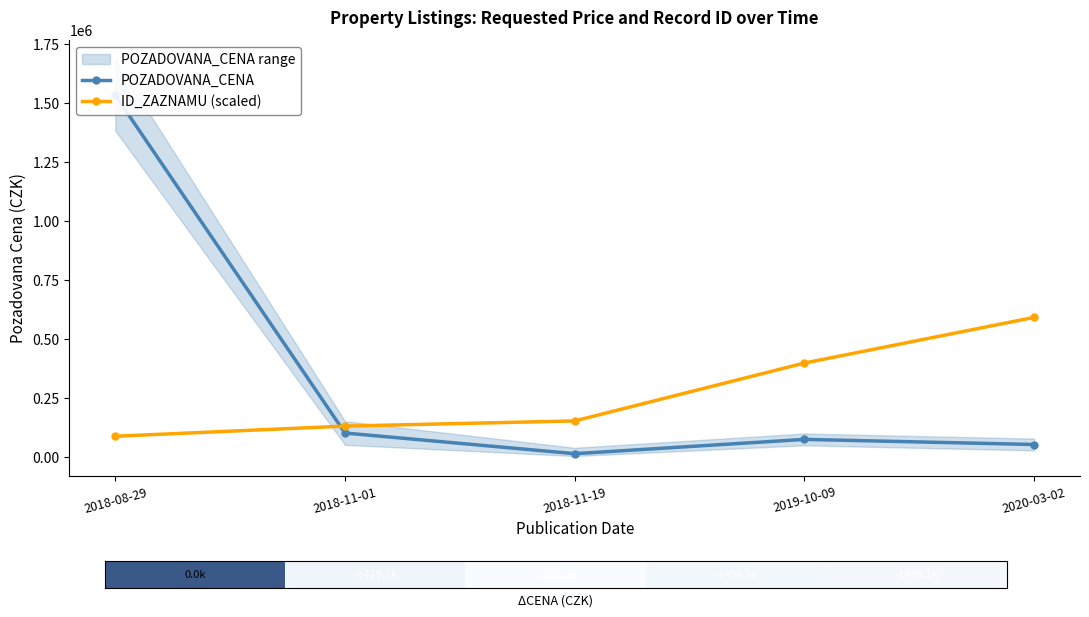

True or false: POZADOVANA_CENA has more than 2 interior local peaks.

False